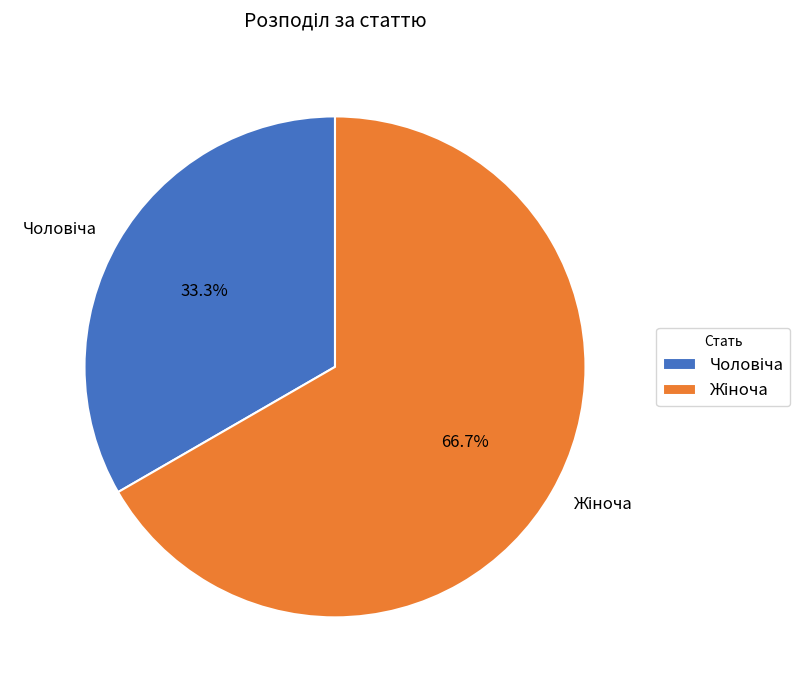

Is there any slice that represents more than half of the pie?

Yes